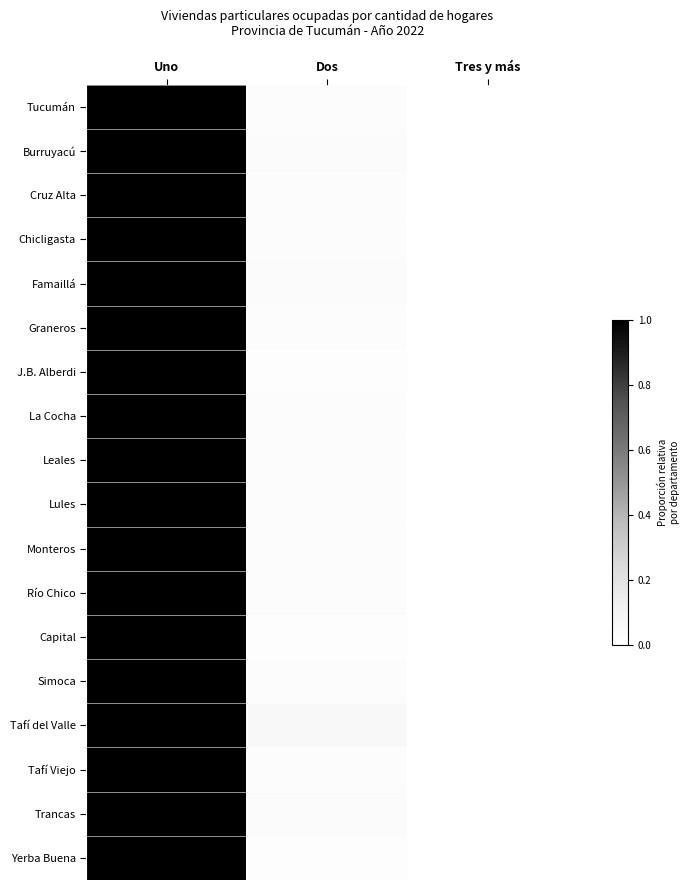

At which category is the sum across all series the highest?

Uno